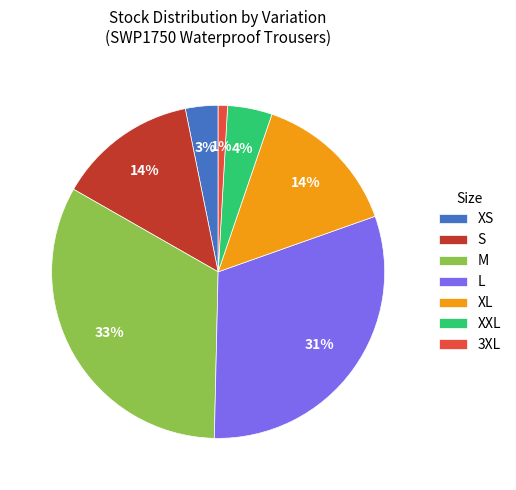

Do XL and L together represent more than half of the pie?

No